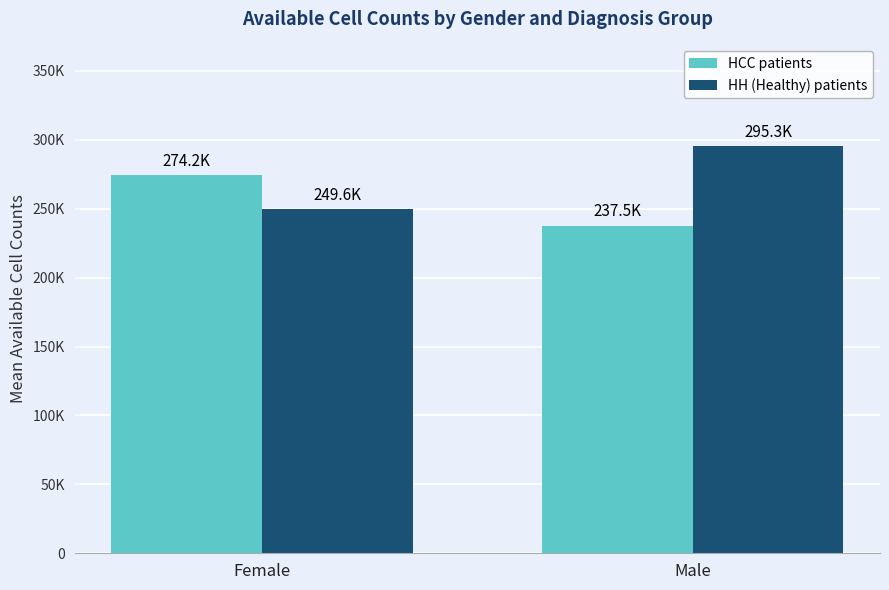

What are all the series names shown in the legend?

HCC patients, HH (Healthy) patients